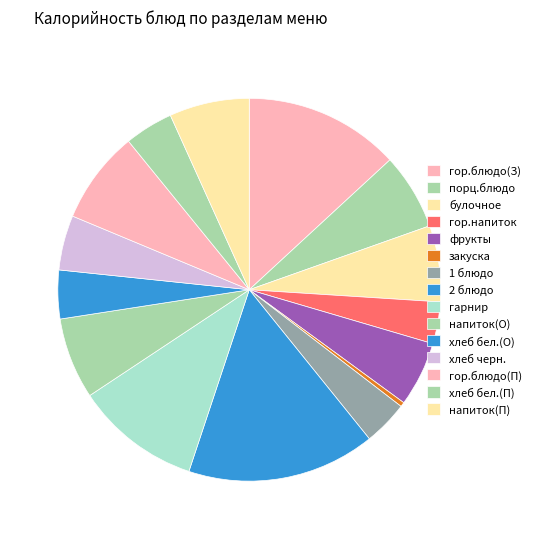

Does any single category account for the majority?

No